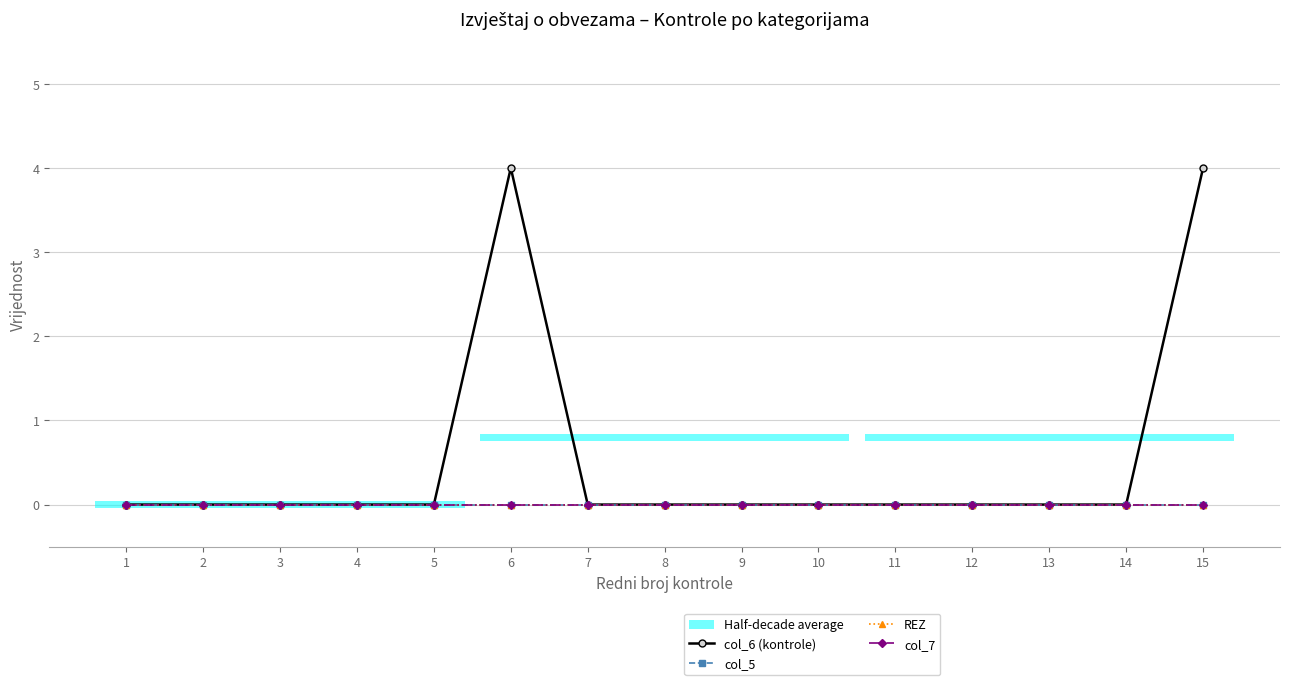

Does the chart have visible grid lines?

Yes